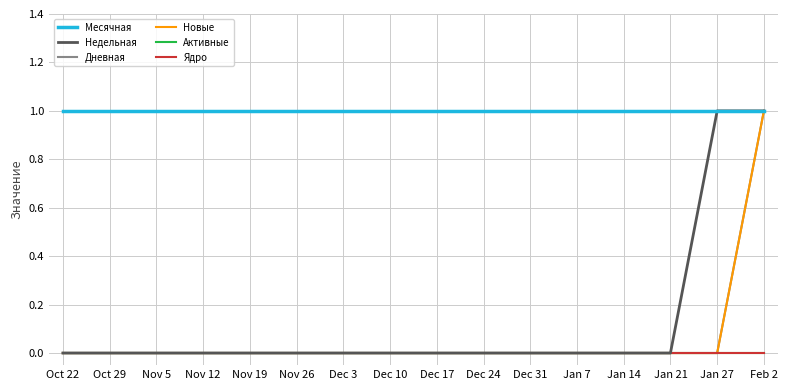

True or false: Ядро has more than 1 interior local peaks.

False